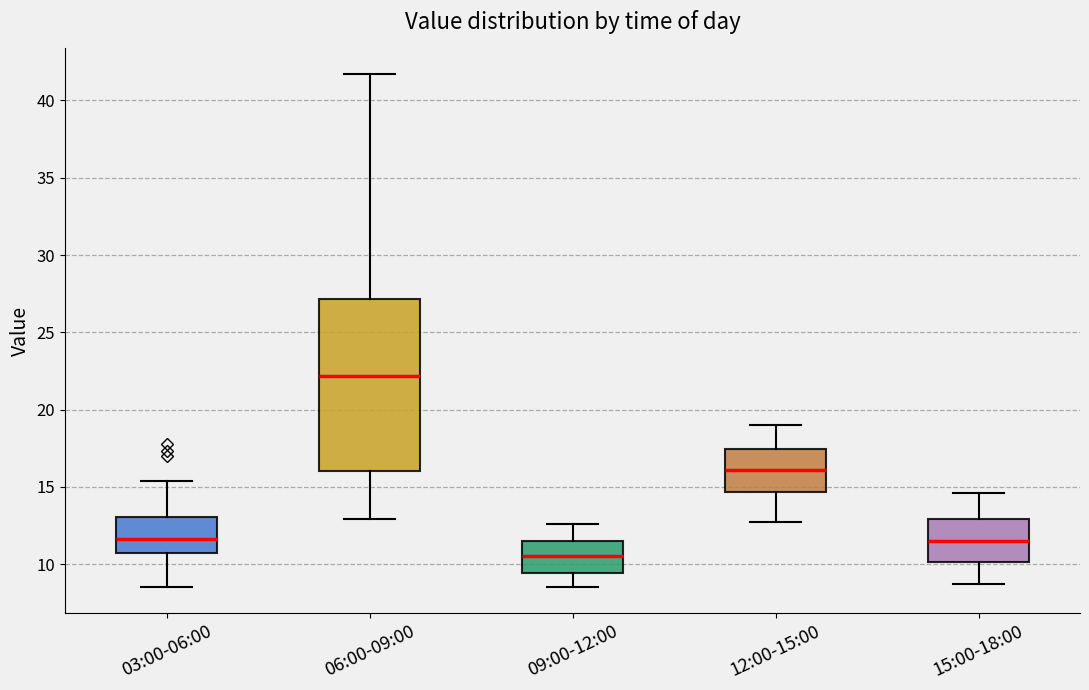

Reading left to right, read every box against the y-axis: the position of its median line, the range the box covers, and the ends of its whiskers. The values are not printed on the chart, so give them approximately, as read against the axis.

03:00-06:00: median 11.5, box 10.5 to 13.0, whiskers 8.5 to 15.5
06:00-09:00: median 22.0, box 16.0 to 27.0, whiskers 13.0 to 41.5
09:00-12:00: median 10.5, box 9.5 to 11.5, whiskers 8.5 to 12.5
12:00-15:00: median 16.0, box 14.5 to 17.5, whiskers 12.5 to 19.0
15:00-18:00: median 11.5, box 10.0 to 13.0, whiskers 8.5 to 14.5